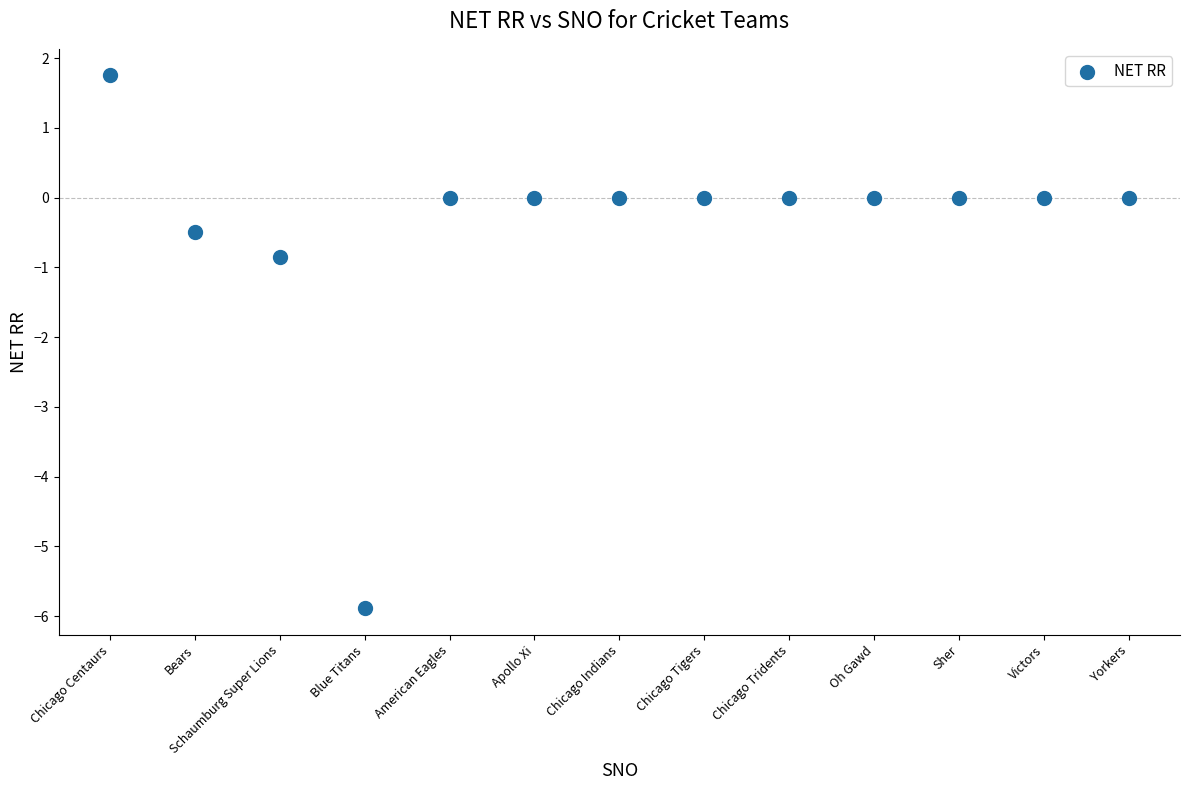

What Y value in the scatter plot is closest to -2?

-0.8